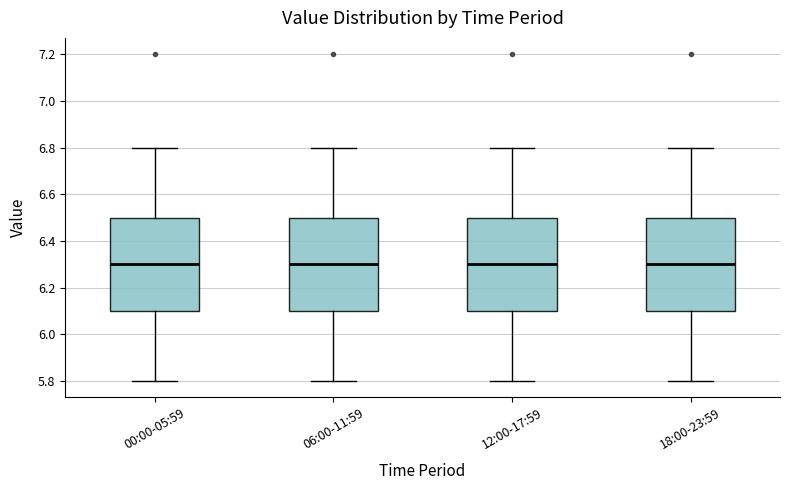

Where does the median line of the box for 18:00-23:59 sit on the y-axis? The values are not printed on the chart, so give them approximately, as read against the axis.

6.3